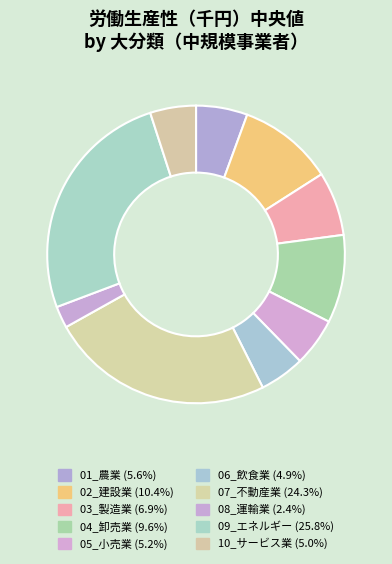

Between 04_卸売業 and 09_エネルギー, which is larger?

09_エネルギー